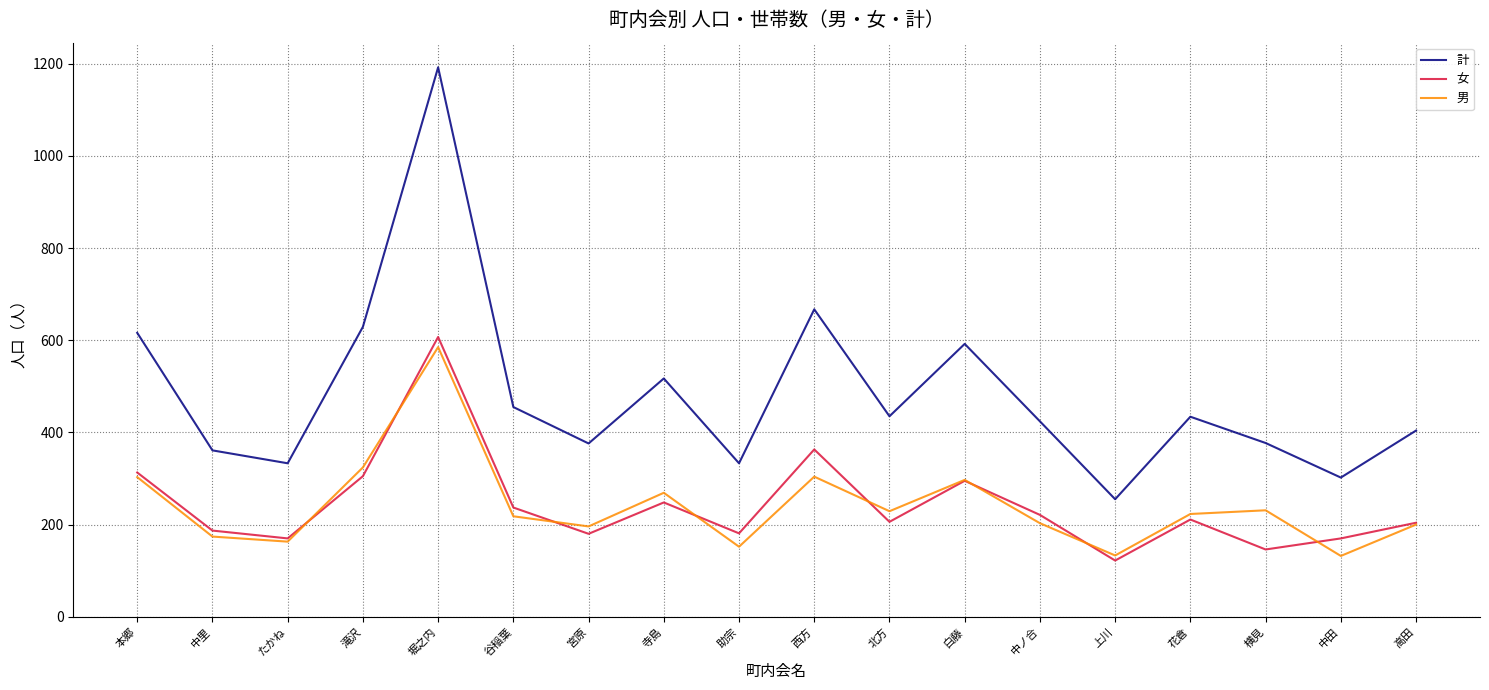

Which series has the largest range (max minus min)?

計